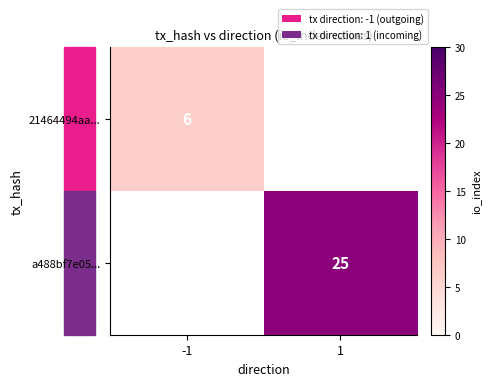

Is it true that 21464494aa... equals 2 at -1?

False